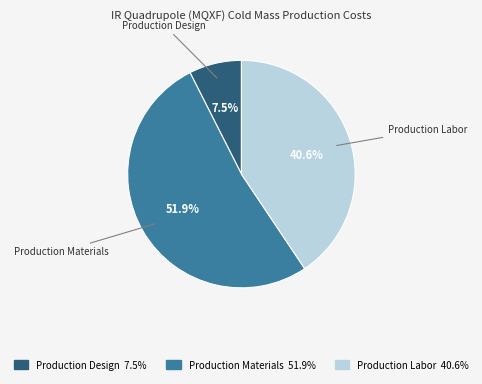

To the nearest percent, what is the difference between the Production Labor and Production Materials slice percentages?

11%